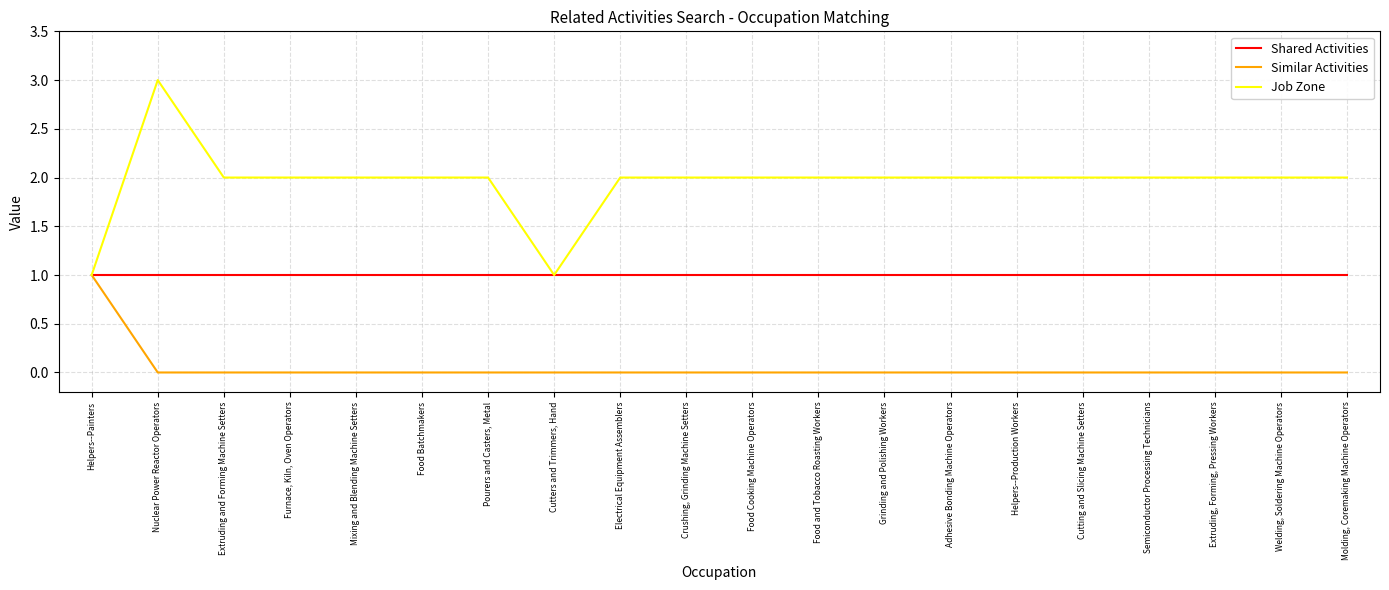

Which series has the widest spread of values?

Job Zone